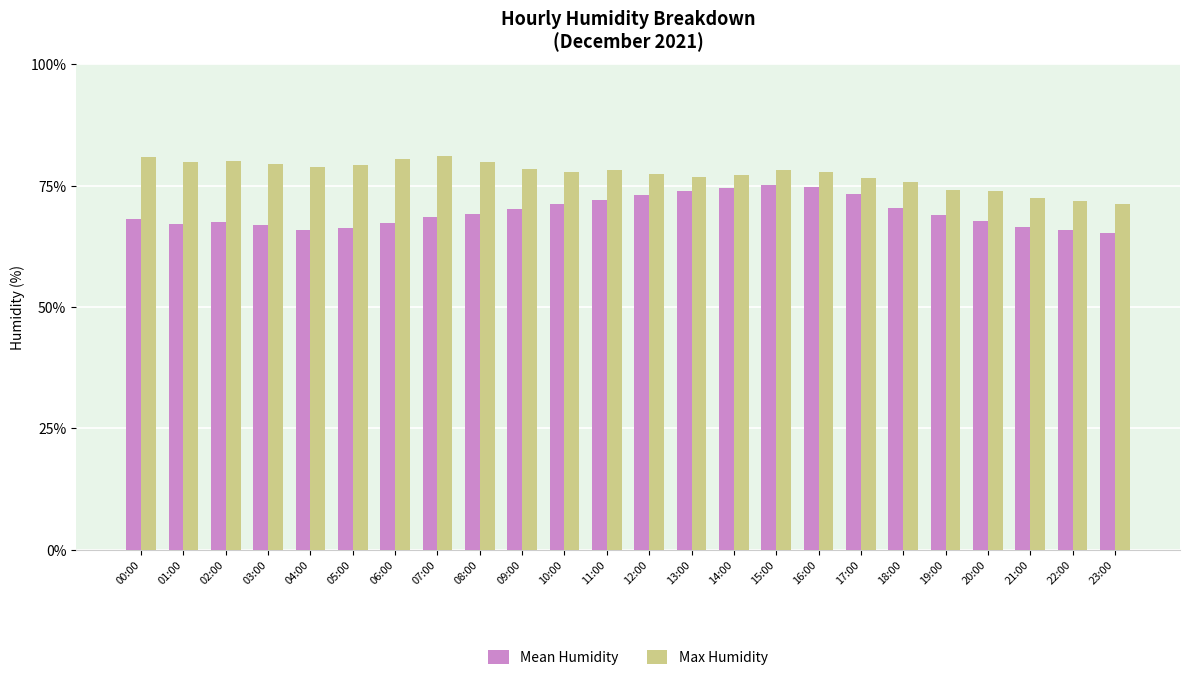

What is the difference between the second highest and second lowest values in the Max Humidity series?

9.0